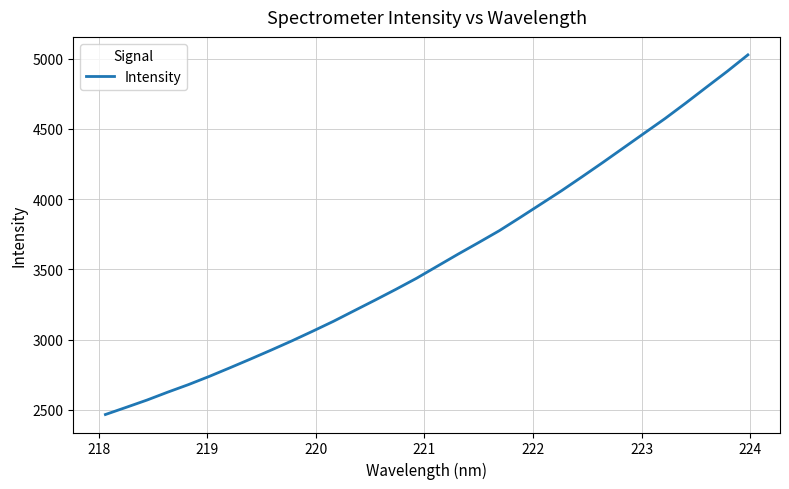

Count the number of data series in this chart.

1